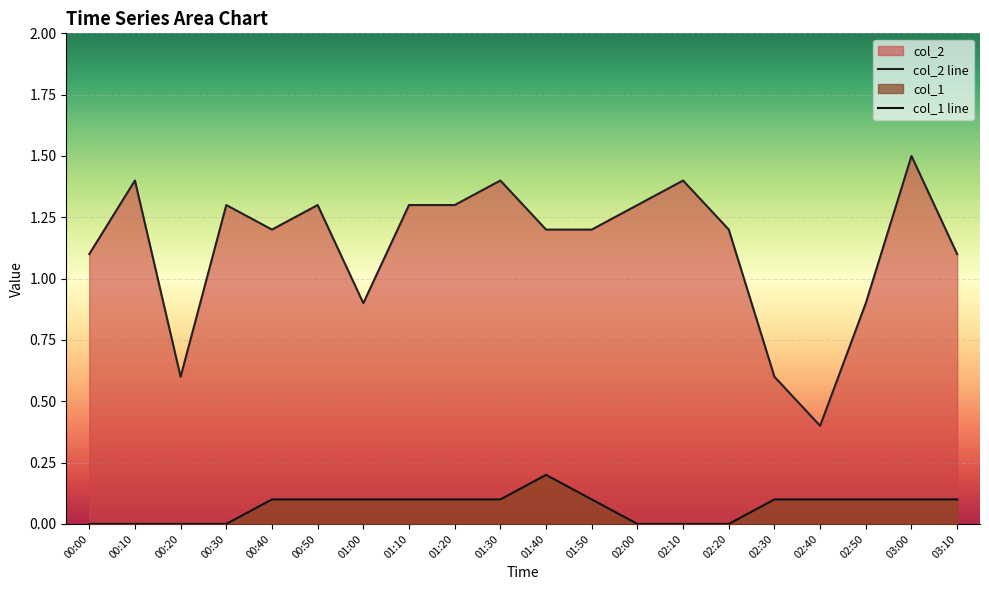

True or false: col_2 line and col_1 line intersect in this chart.

False